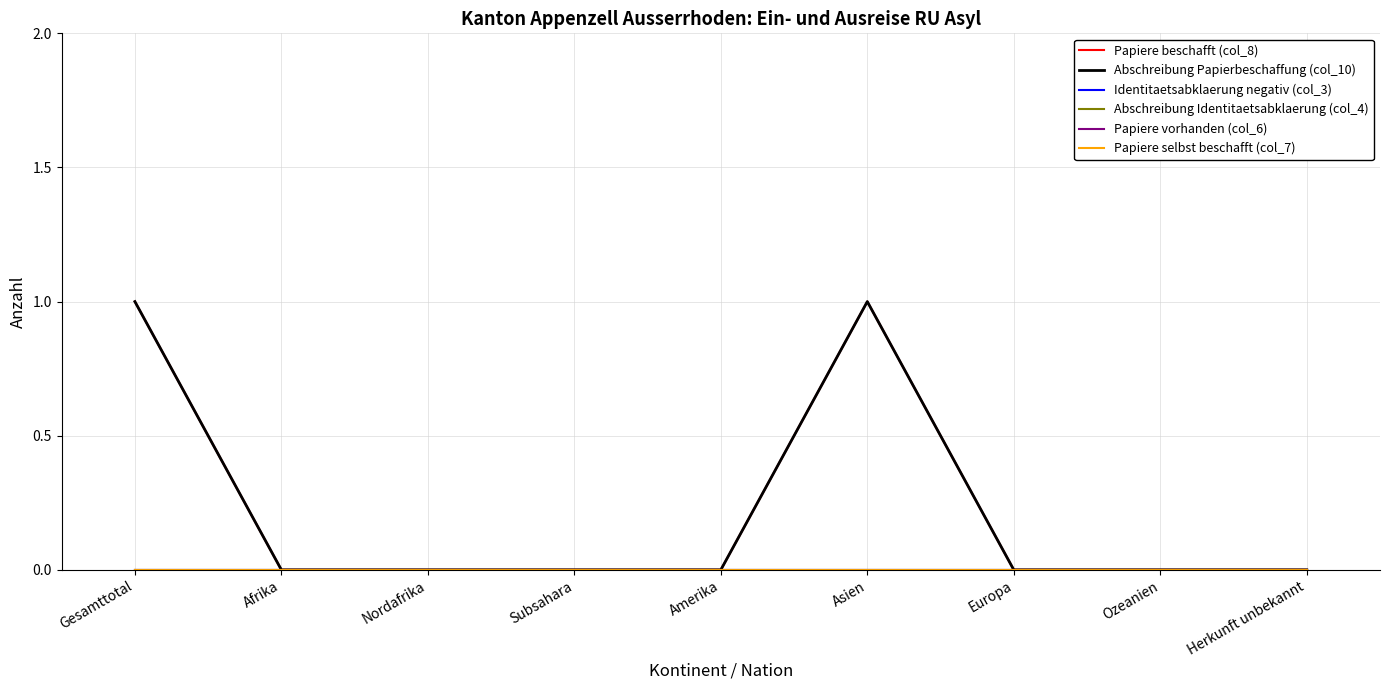

True or false: Abschreibung Identitaetsabklaerung (col_4) has more than 2 points higher than both neighbors.

False